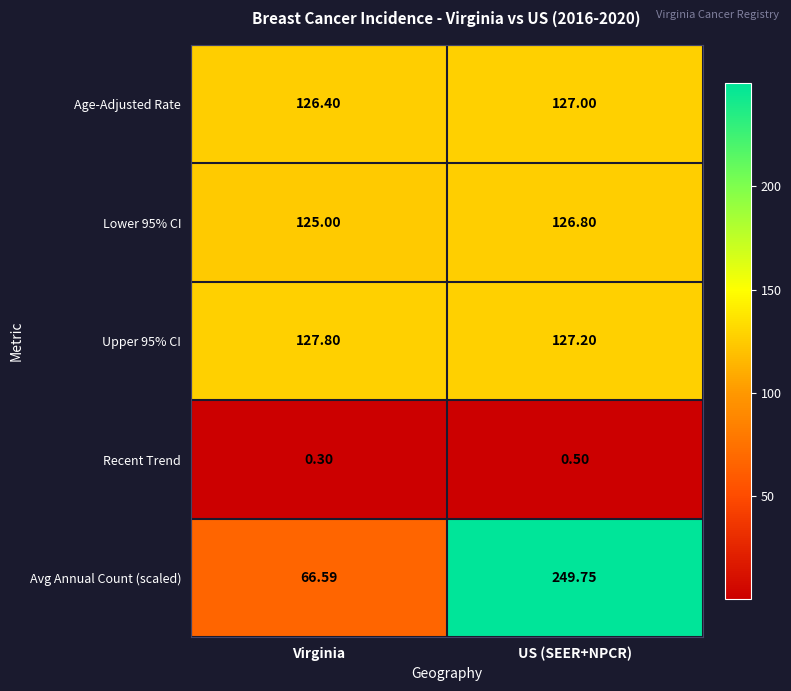

Where is Lower 95% CI nearest to the value 125?

Virginia